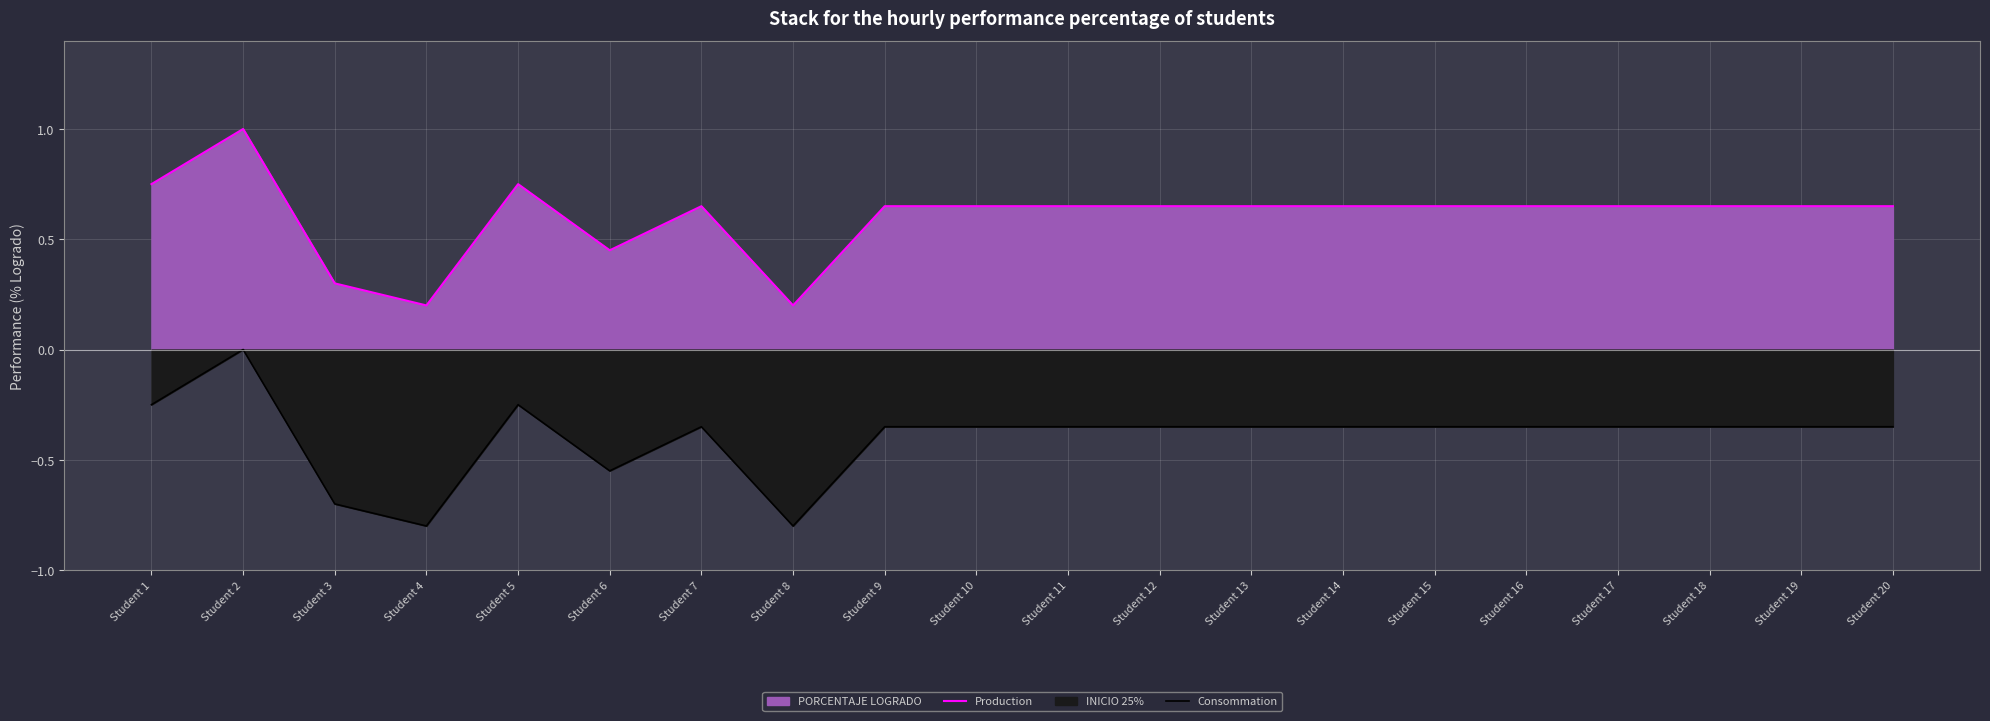

What is the average value of the Production series?

0.6